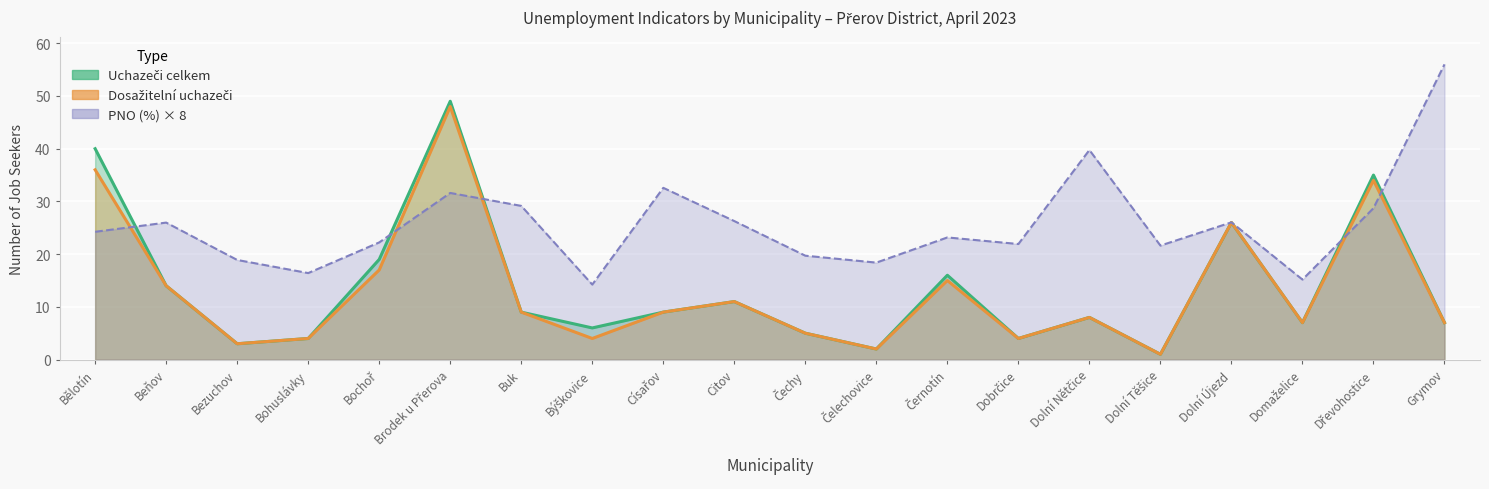

Rank the series at Citov from highest to lowest value.

PNO (%), Uchazeči celkem, Dosažitelní uchazeči